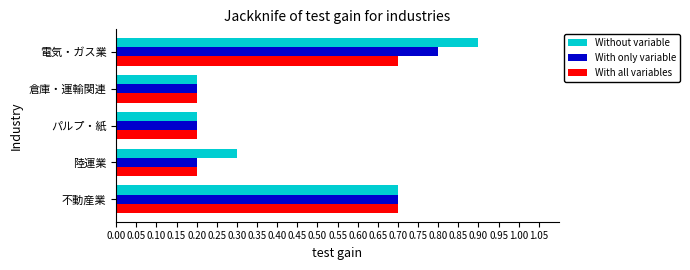

The With all variables series shows 0.7 at 不動産業. True or false?

True